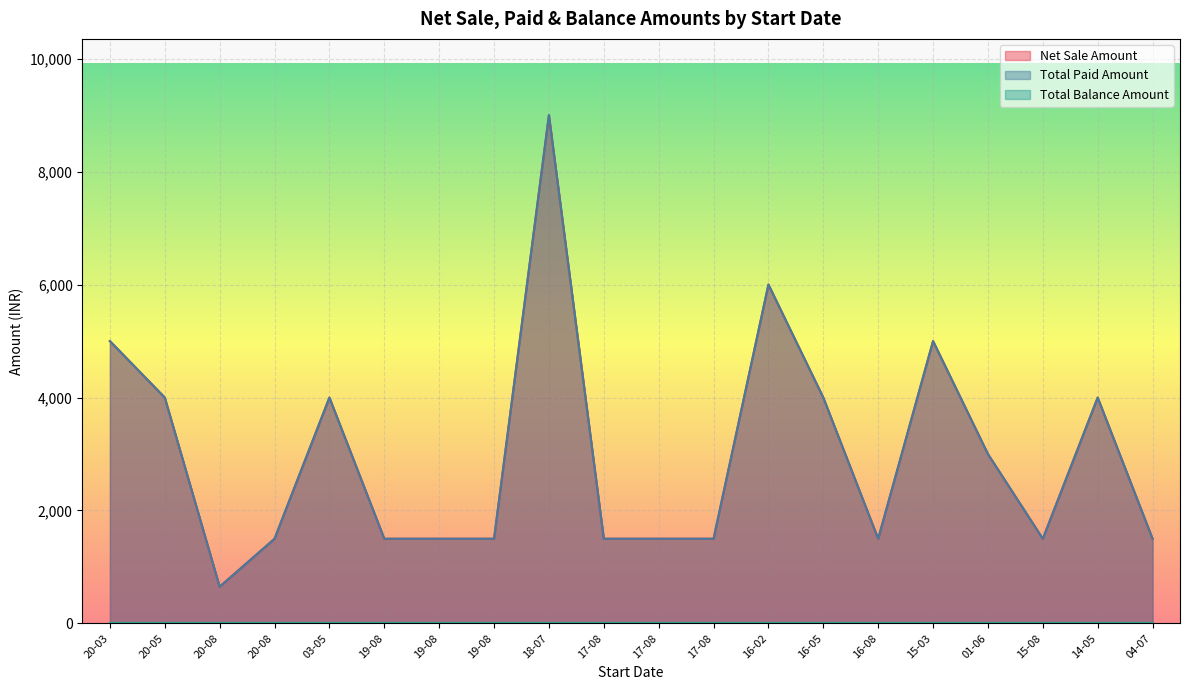

In Total Paid Amount, how many points are higher than both neighbors (excluding endpoints)?

5